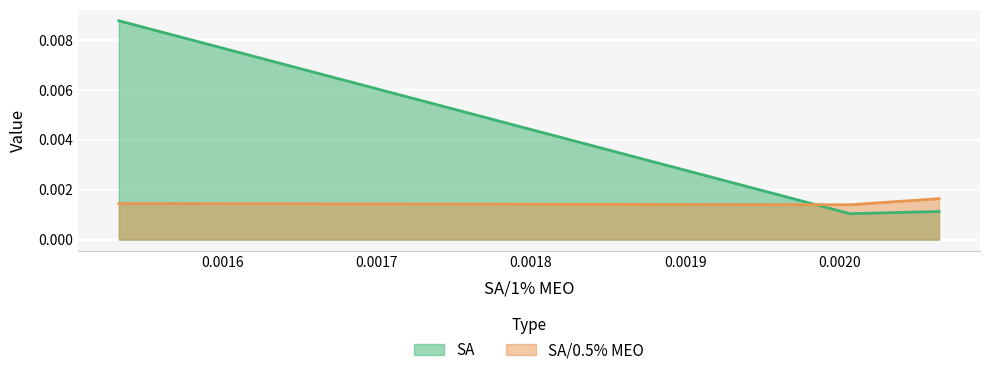

Is it true that SA equals 0.0 at 0.002006832371635938?

True